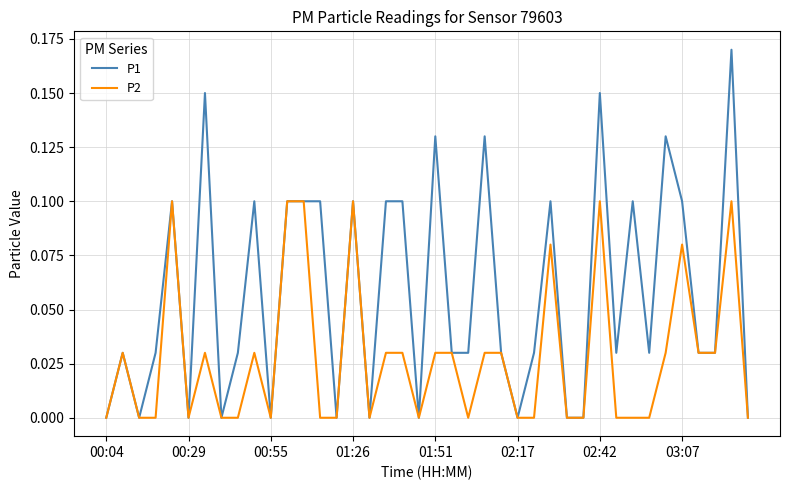

Rank the series by their maximum value, from highest to lowest.

P1, P2